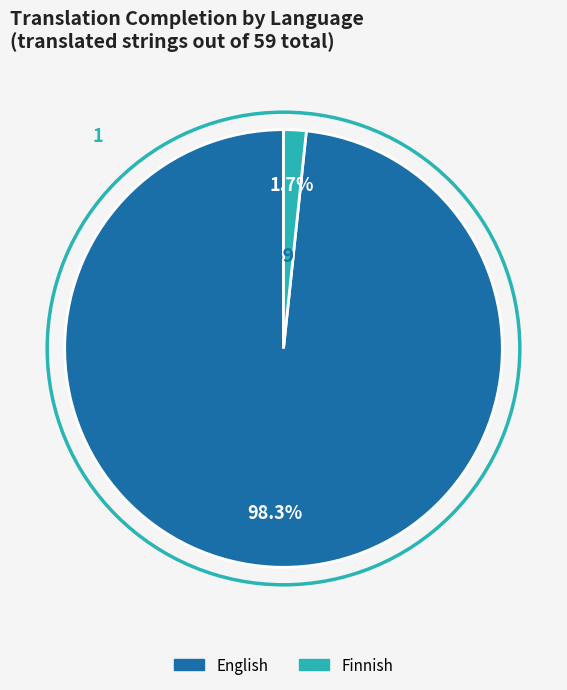

Does any single category account for the majority?

Yes